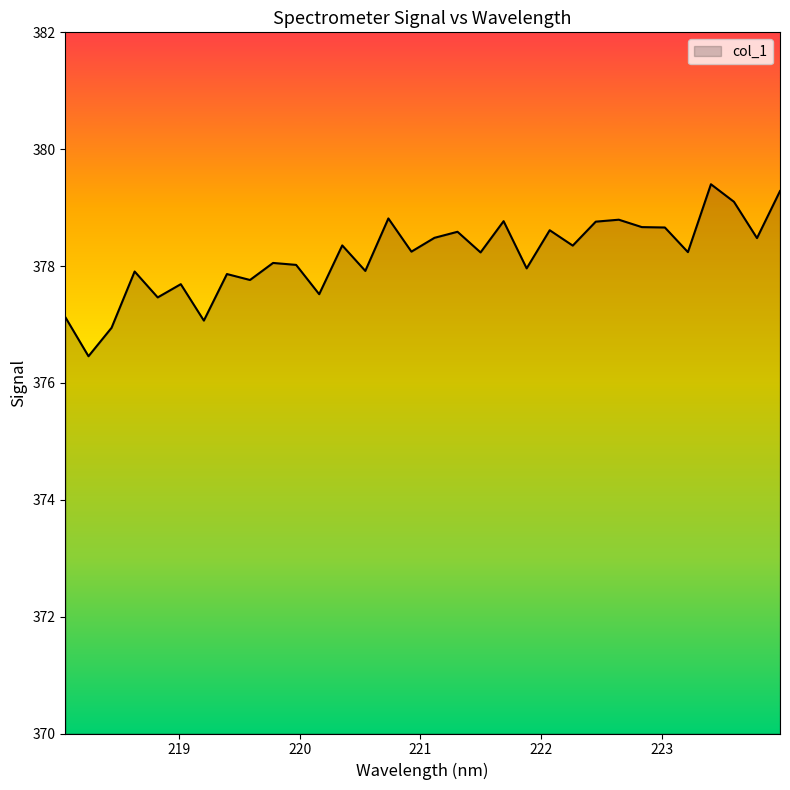

What is the minimum value shown in the chart?

376.5